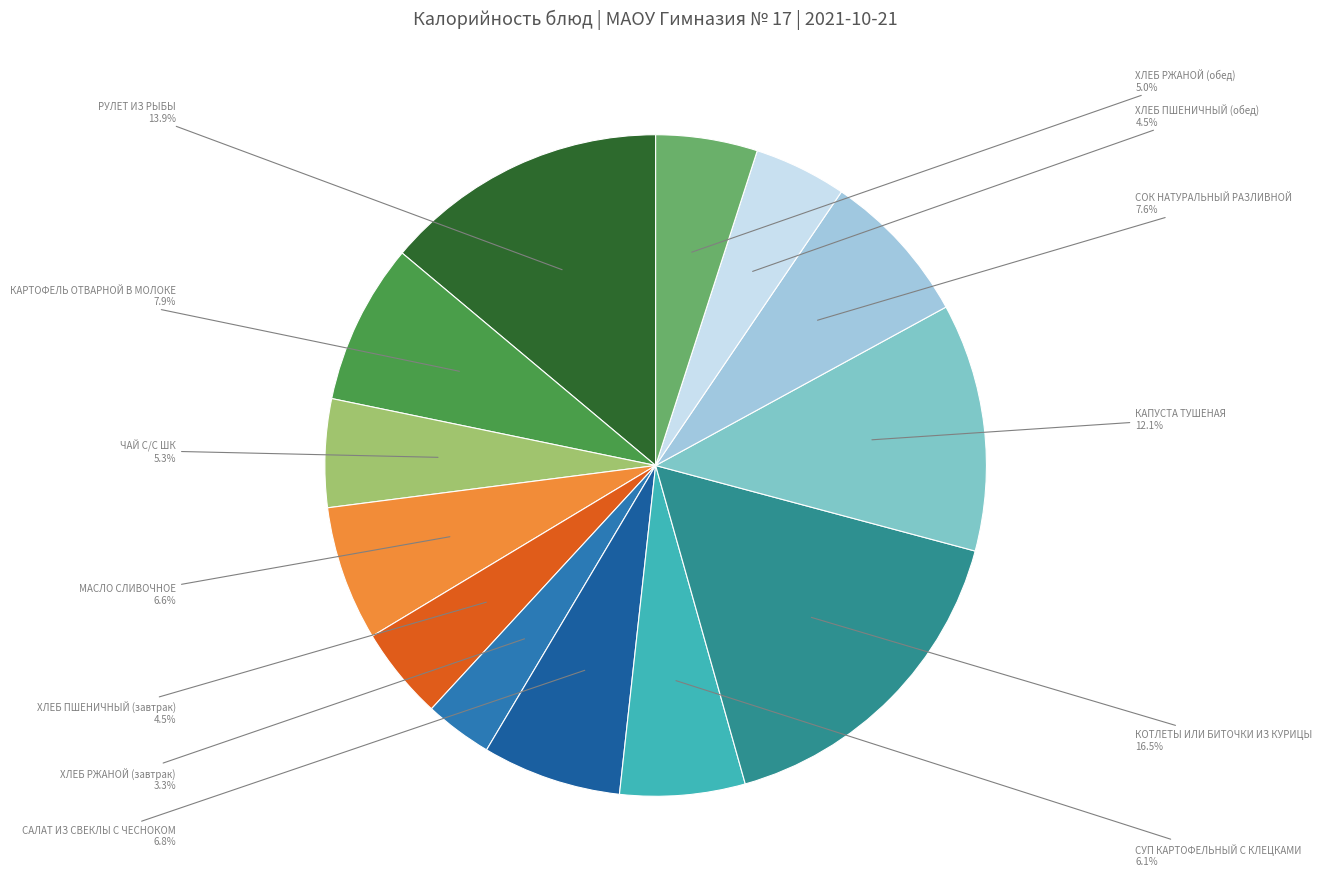

Do ХЛЕБ РЖАНОЙ (обед) and САЛАТ ИЗ СВЕКЛЫ С ЧЕСНОКОМ together represent more than half of the pie?

No